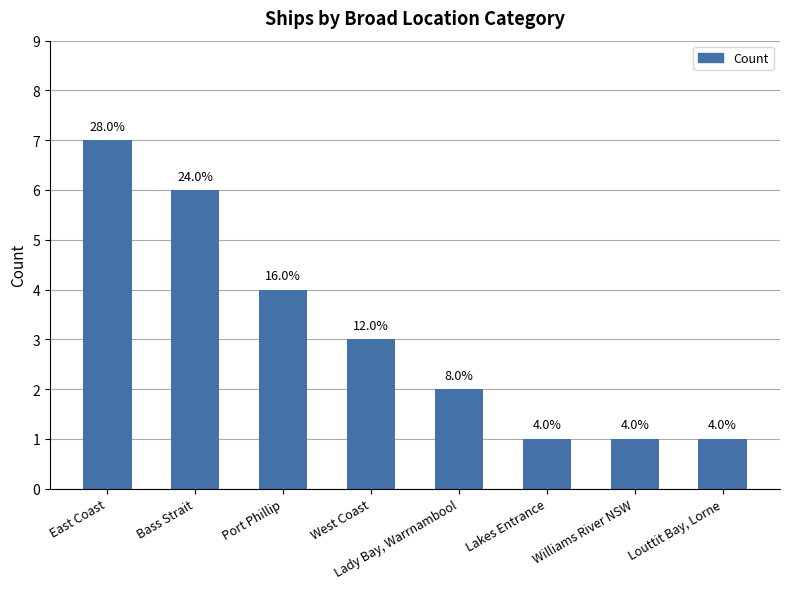

Reading right to left, list all the values displayed in this chart.

Louttit Bay, Lorne=1	Williams River NSW=1	Lakes Entrance=1	Lady Bay, Warrnambool=2	West Coast=3	Port Phillip=4	Bass Strait=6	East Coast=7